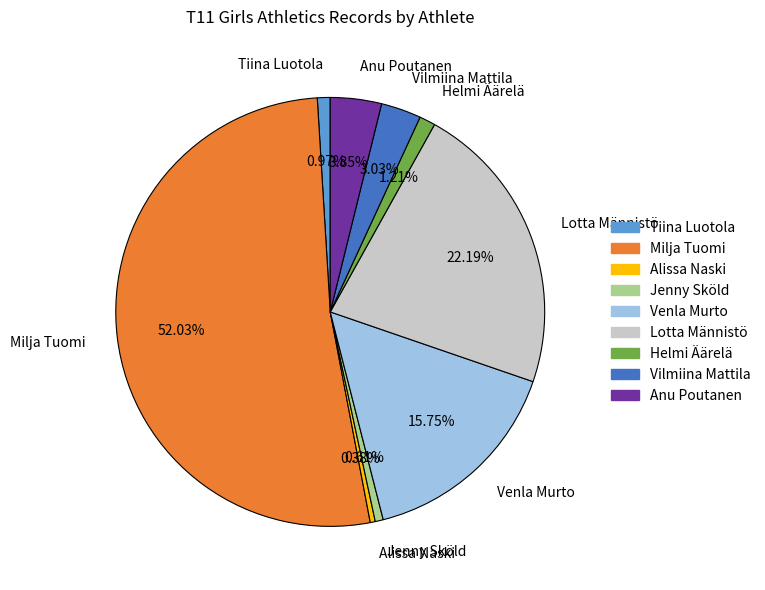

Which category has the biggest portion of the pie?

Milja Tuomi